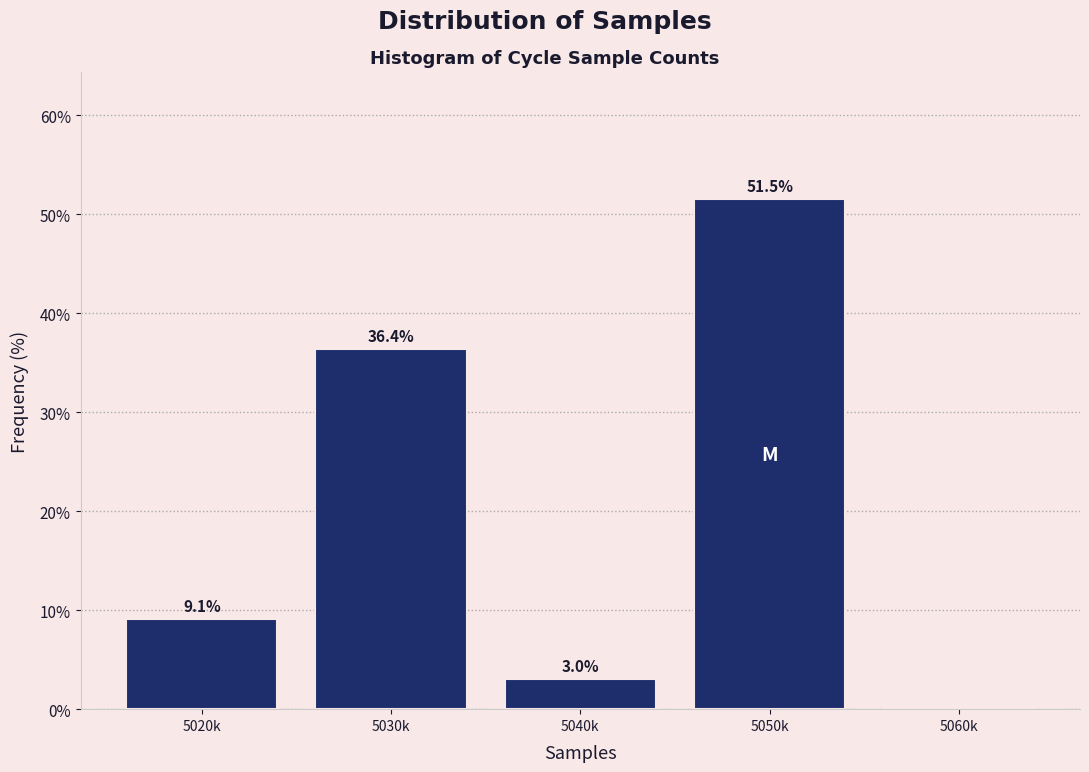

Reading left to right, extract all data points from this chart.

5020k=9.1	5030k=36.4	5040k=3.0	5050k=51.5	5060k=0.0